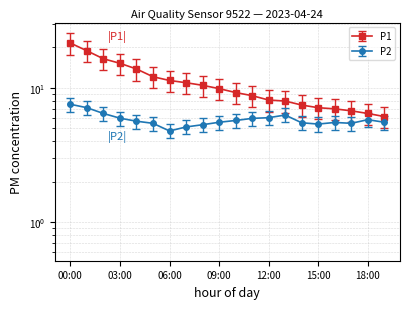

True or false: P1 has more than 2 points higher than both neighbors.

False